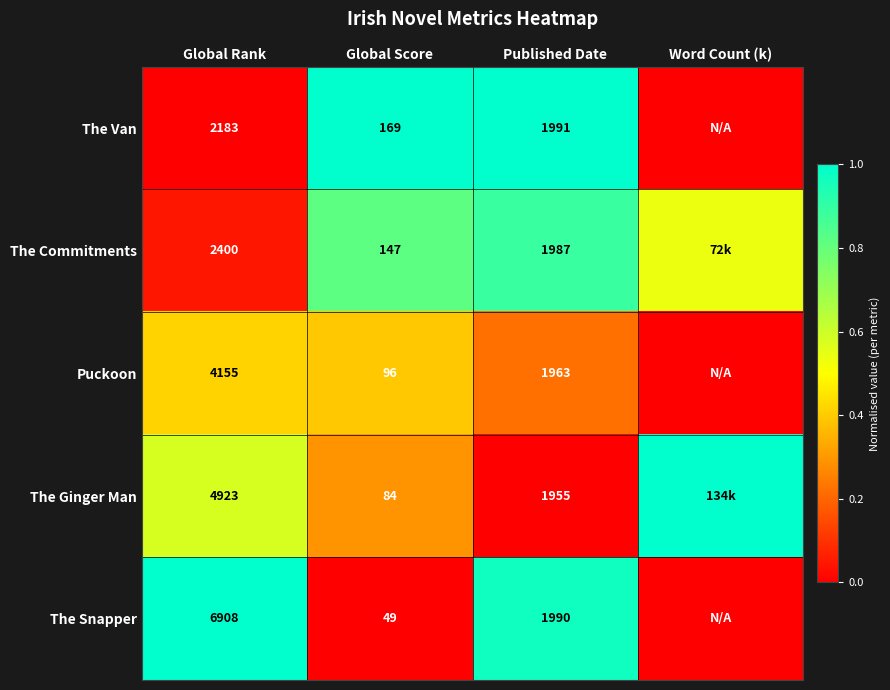

Rank the series at Published Date from lowest to highest value.

The Ginger Man, Puckoon, The Commitments, The Snapper, The Van